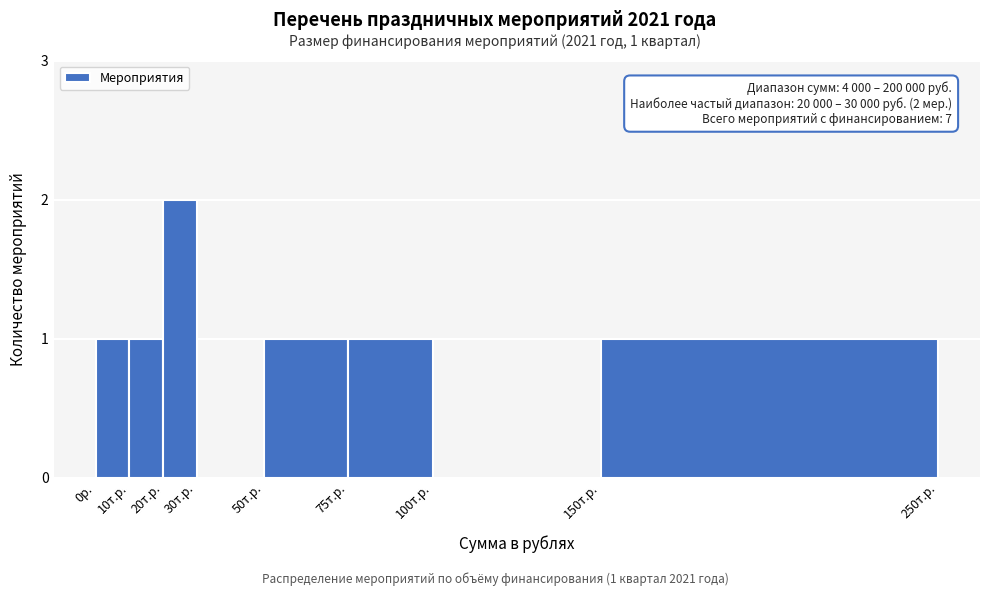

Reading left to right, list all the values displayed in this chart.

0р.=1	10т.р.=1	20т.р.=2	30т.р.=0	50т.р.=1	75т.р.=1	100т.р.=0	150т.р.=1